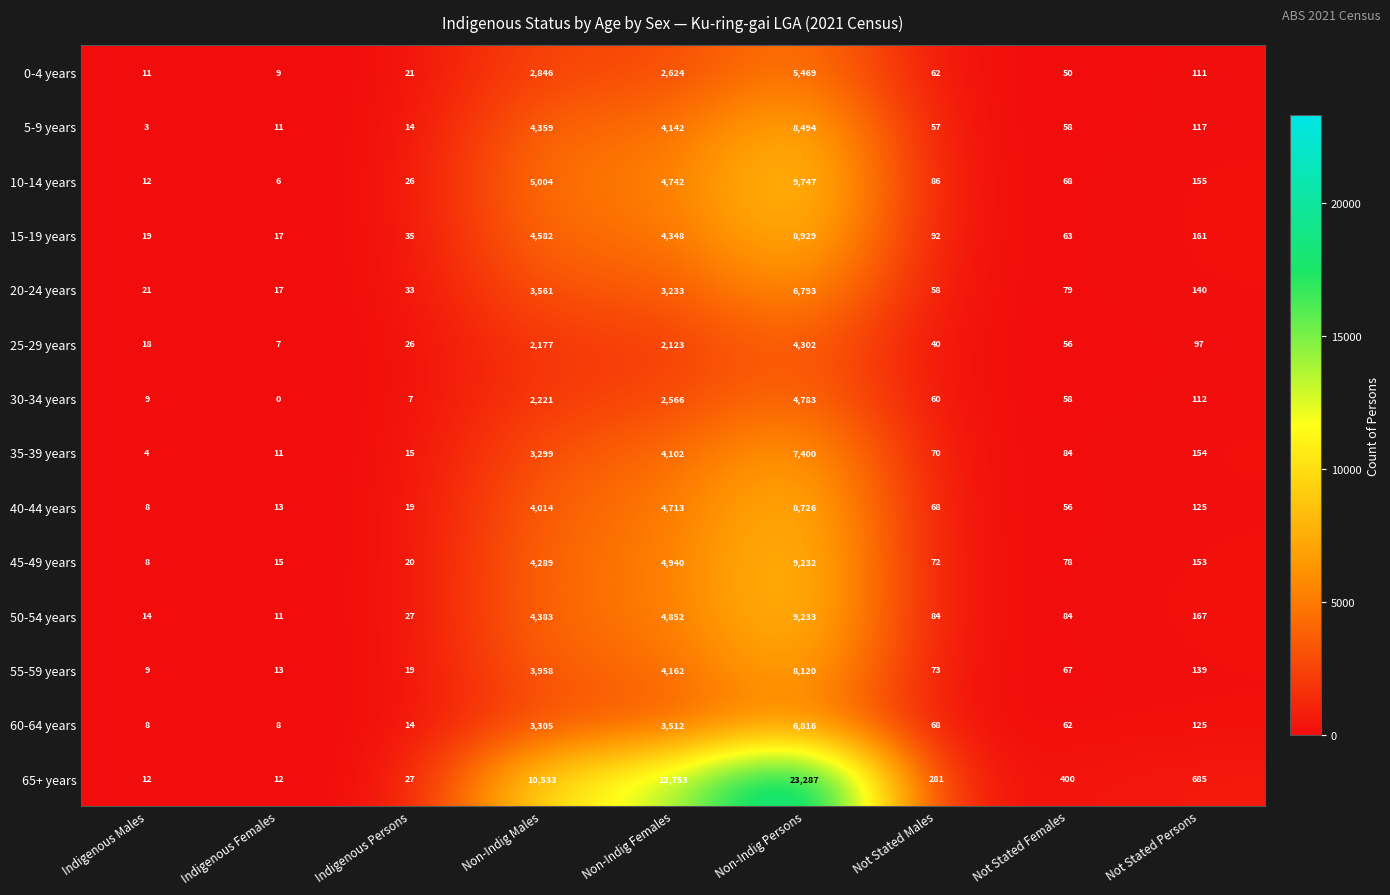

Rank the series by their maximum value, from highest to lowest.

65+ years, 10-14 years, 50-54 years, 45-49 years, 15-19 years, 40-44 years, 5-9 years, 55-59 years, 35-39 years, 60-64 years, 20-24 years, 0-4 years, 30-34 years, 25-29 years